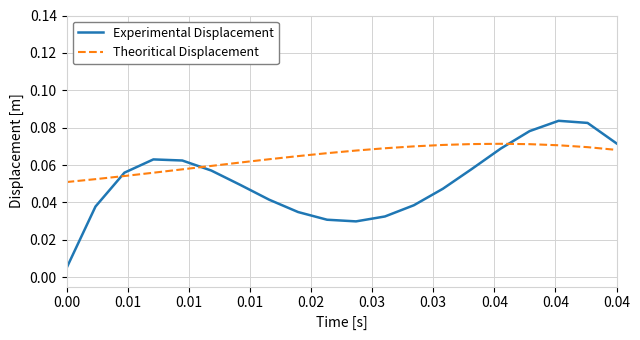

How many distinct data groups are displayed?

2